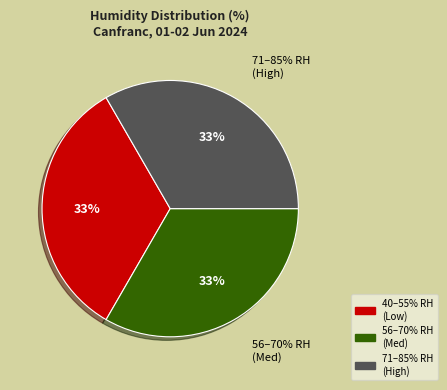

Does any single category account for the majority?

No